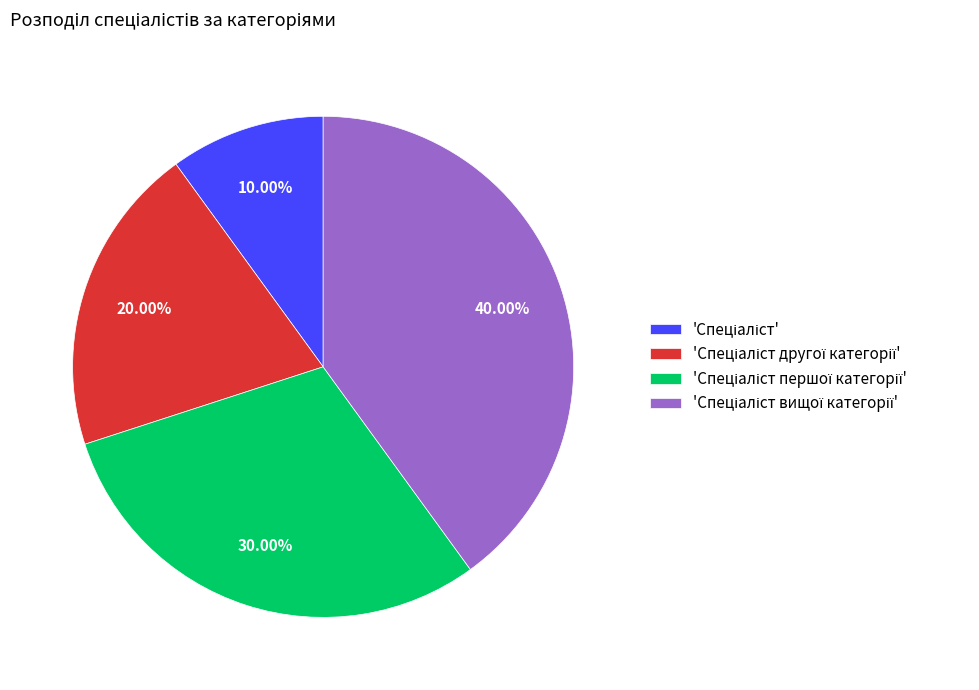

Is there a majority slice in this chart?

No